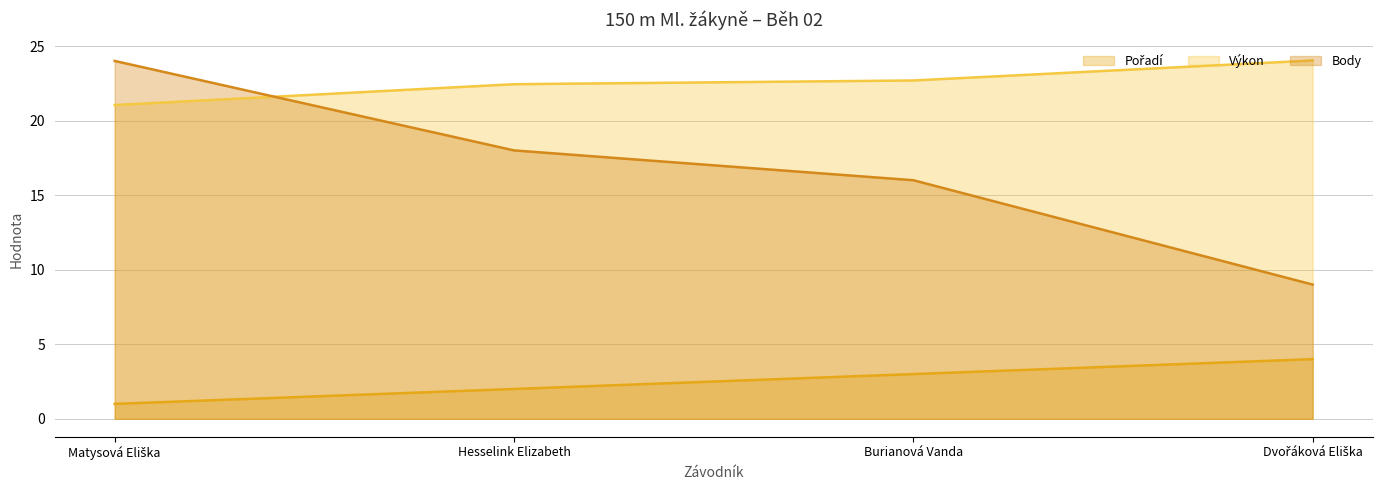

What position from the left is Matysová Eliška?

1